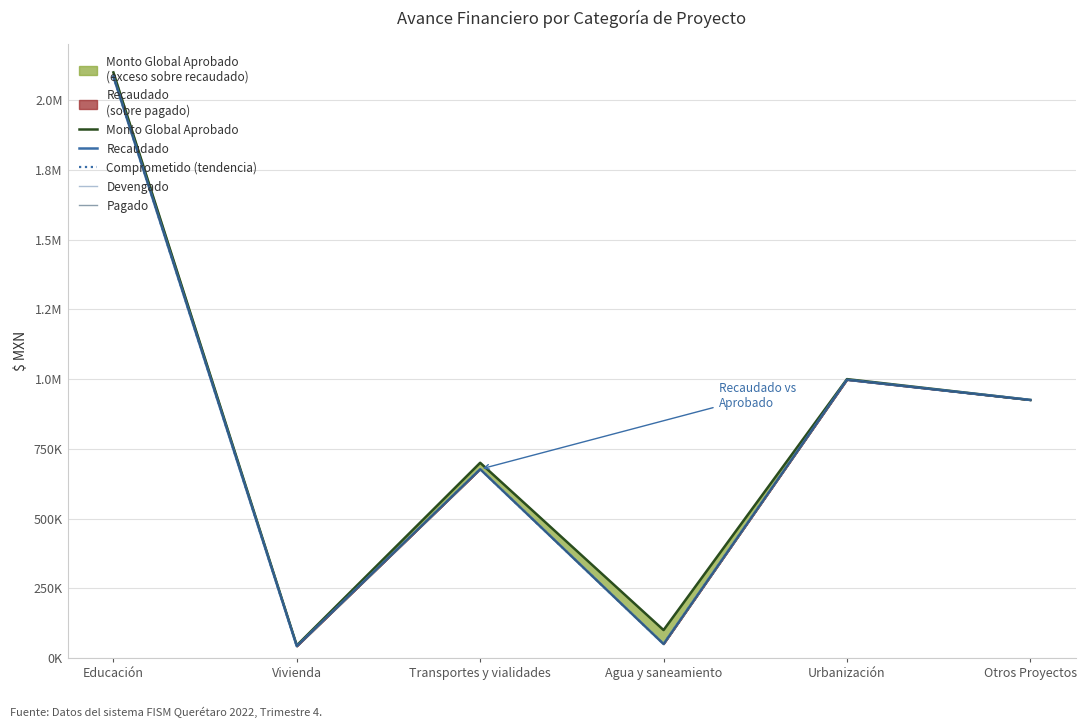

How many interior local peaks does the Comprometido (tendencia) series have?

2